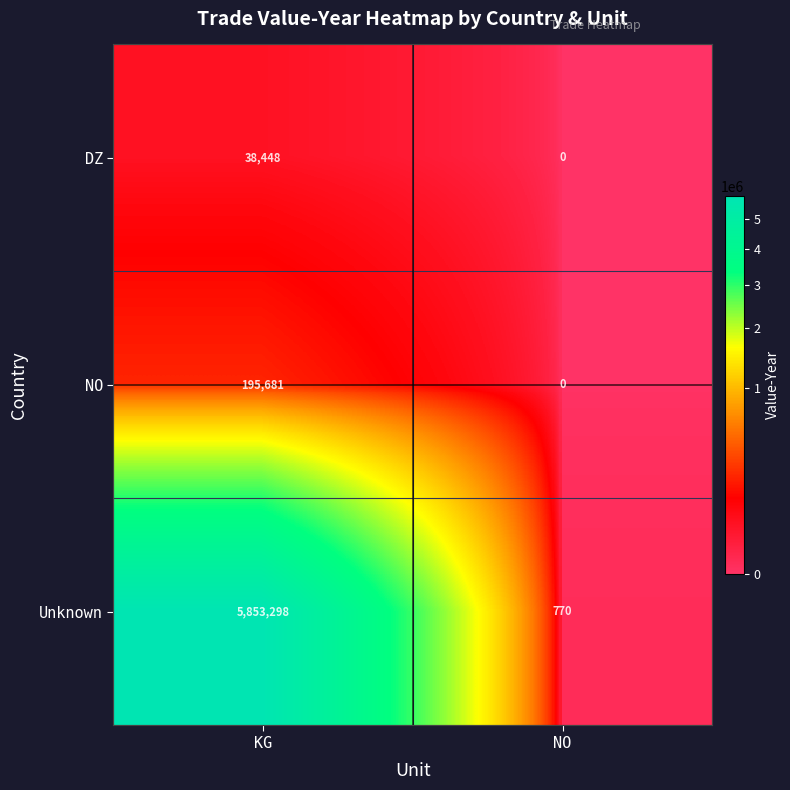

Reading left to right, extract all data points from this chart.

DZ: 38448	0
NO: 195681	0
Unknown: 5853298	770